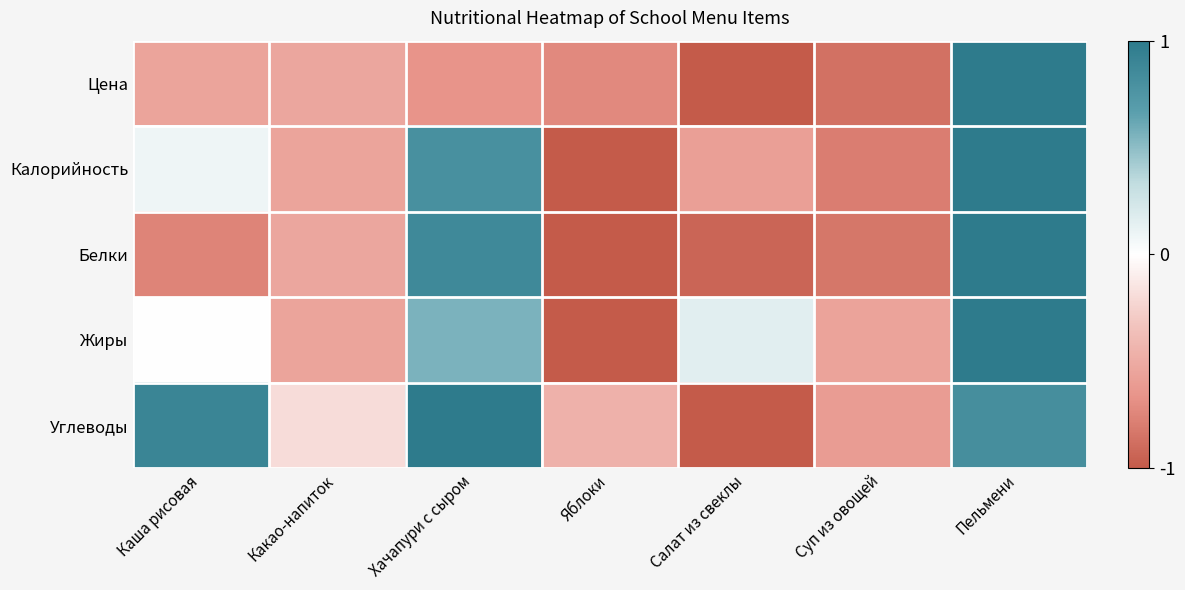

How many data points does each series have?

7